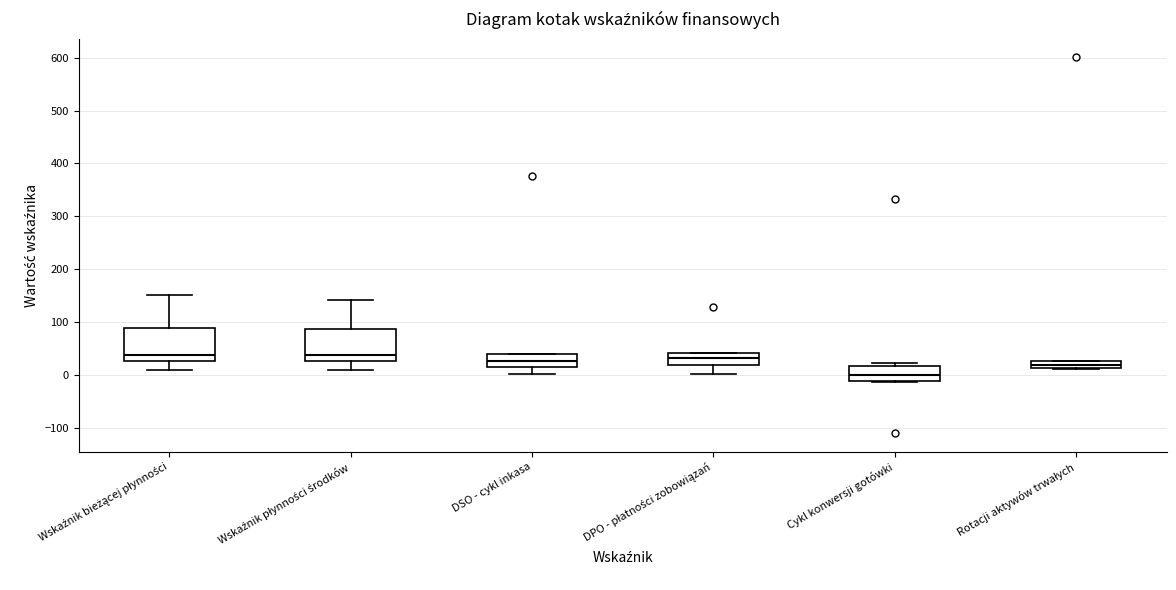

Which box's median line is the lowest?

Cykl konwersji gotówki